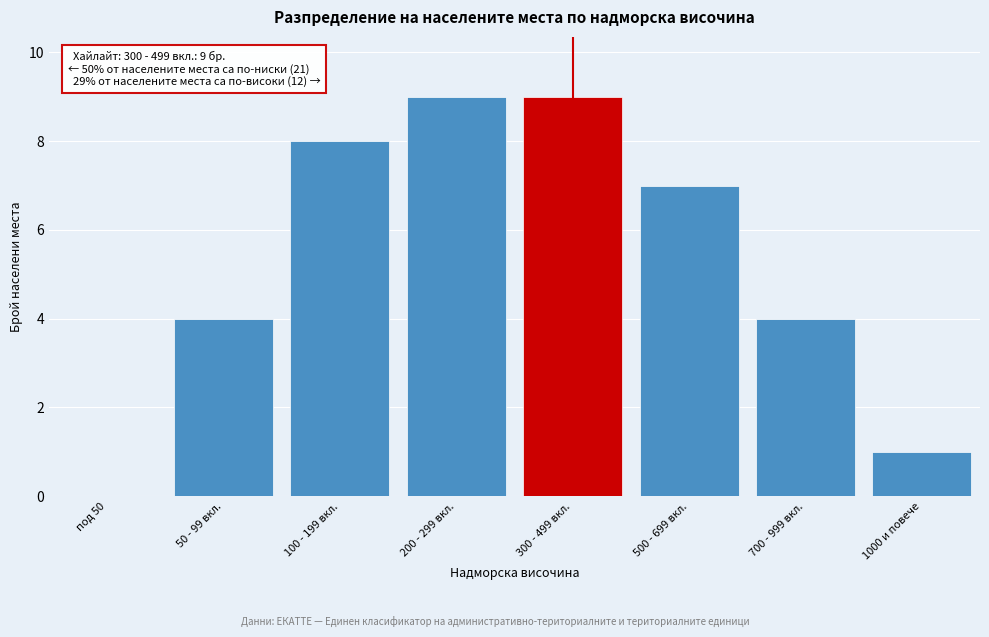

Reading left to right, list all the values displayed in this chart.

под 50=0	50 - 99 вкл.=4	100 - 199 вкл.=8	200 - 299 вкл.=9	300 - 499 вкл.=9	500 - 699 вкл.=7	700 - 999 вкл.=4	1000 и повече=1